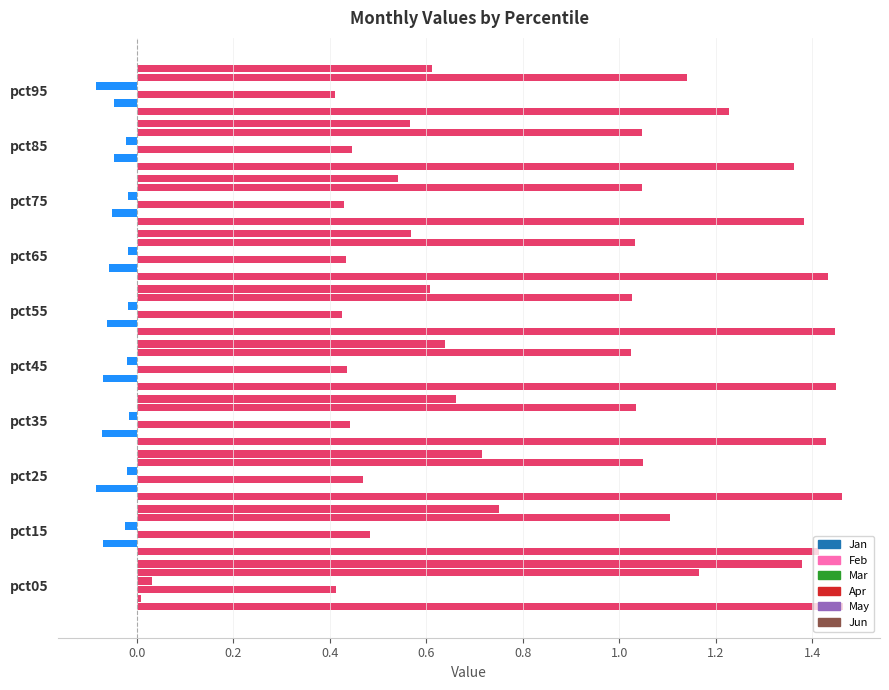

Reading left to right, list all the values displayed in this chart.

Jan: 1.5	1.4	1.5	1.4	1.4	1.4	1.4	1.4	1.4	1.2
Feb: 0.0	-0.1	-0.1	-0.1	-0.1	-0.1	-0.1	-0.1	-0.0	-0.0
Mar: 0.4	0.5	0.5	0.4	0.4	0.4	0.4	0.4	0.4	0.4
Apr: 0.0	-0.0	-0.0	-0.0	-0.0	-0.0	-0.0	-0.0	-0.0	-0.1
May: 1.2	1.1	1.0	1.0	1.0	1.0	1.0	1.0	1.0	1.1
Jun: 1.4	0.7	0.7	0.7	0.6	0.6	0.6	0.5	0.6	0.6